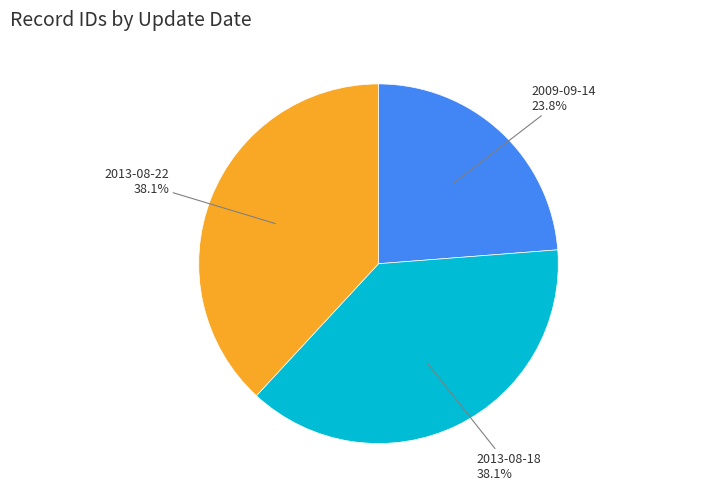

Does any single category account for the majority?

No